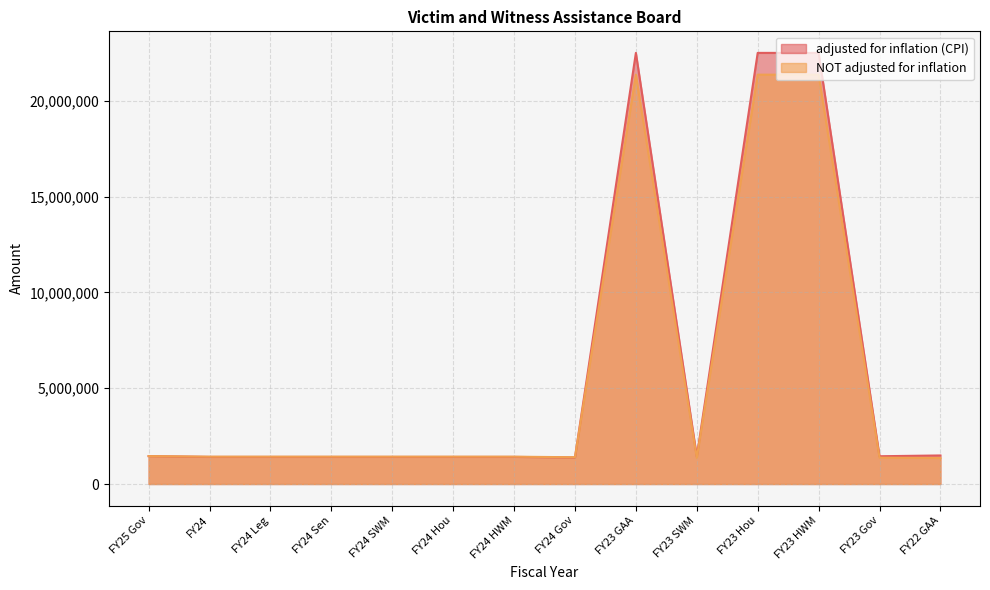

Reading left to right, list all the values displayed in this chart.

adjusted for inflation (CPI): FY25 Gov=1455525	FY24=1413764	FY24 Leg=1413764	FY24 Sen=1413764	FY24 SWM=1413764	FY24 Hou=1413764	FY24 HWM=1413764	FY24 Gov=1383903	FY23 GAA=22498931	FY23 SWM=1435135	FY23 Hou=22498931	FY23 HWM=22498931	FY23 Gov=1449007	FY22 GAA=1489712
NOT adjusted for inflation: FY25 Gov=1455525	FY24=1426262	FY24 Leg=1426262	FY24 Sen=1426262	FY24 SWM=1426262	FY24 Hou=1426262	FY24 HWM=1426262	FY24 Gov=1396137	FY23 GAA=21362657	FY23 SWM=1362656	FY23 Hou=21362657	FY23 HWM=21362657	FY23 Gov=1375827	FY22 GAA=1357790